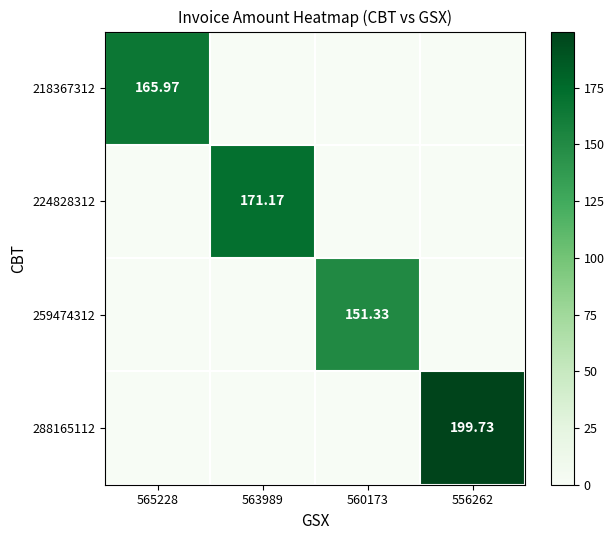

Which category has the highest value in the 259474312 series?

560173